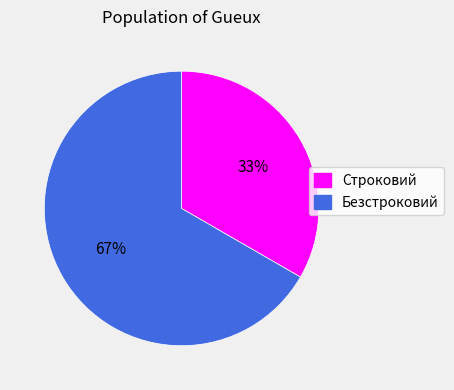

To the nearest percent, what portion does Безстроковий represent?

67%